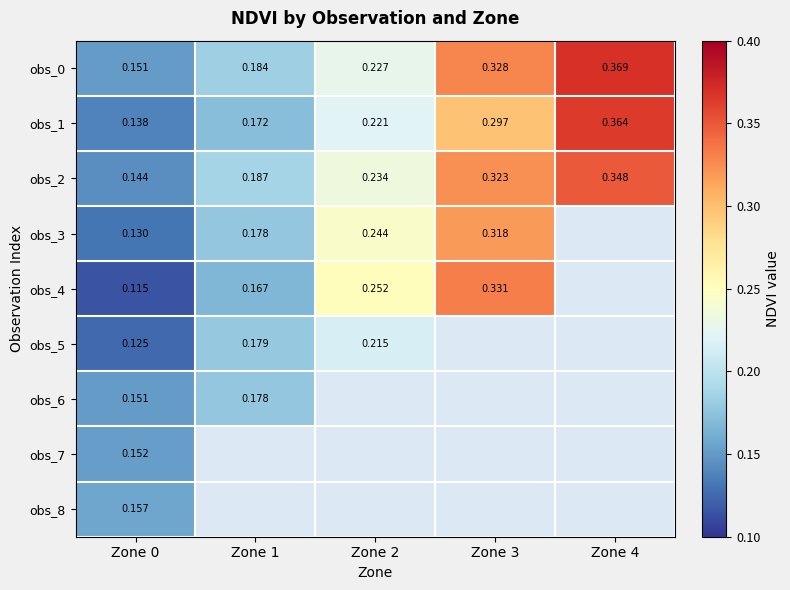

Is the value of obs_0 at Zone 3 greater than the value of obs_1 at Zone 4?

No